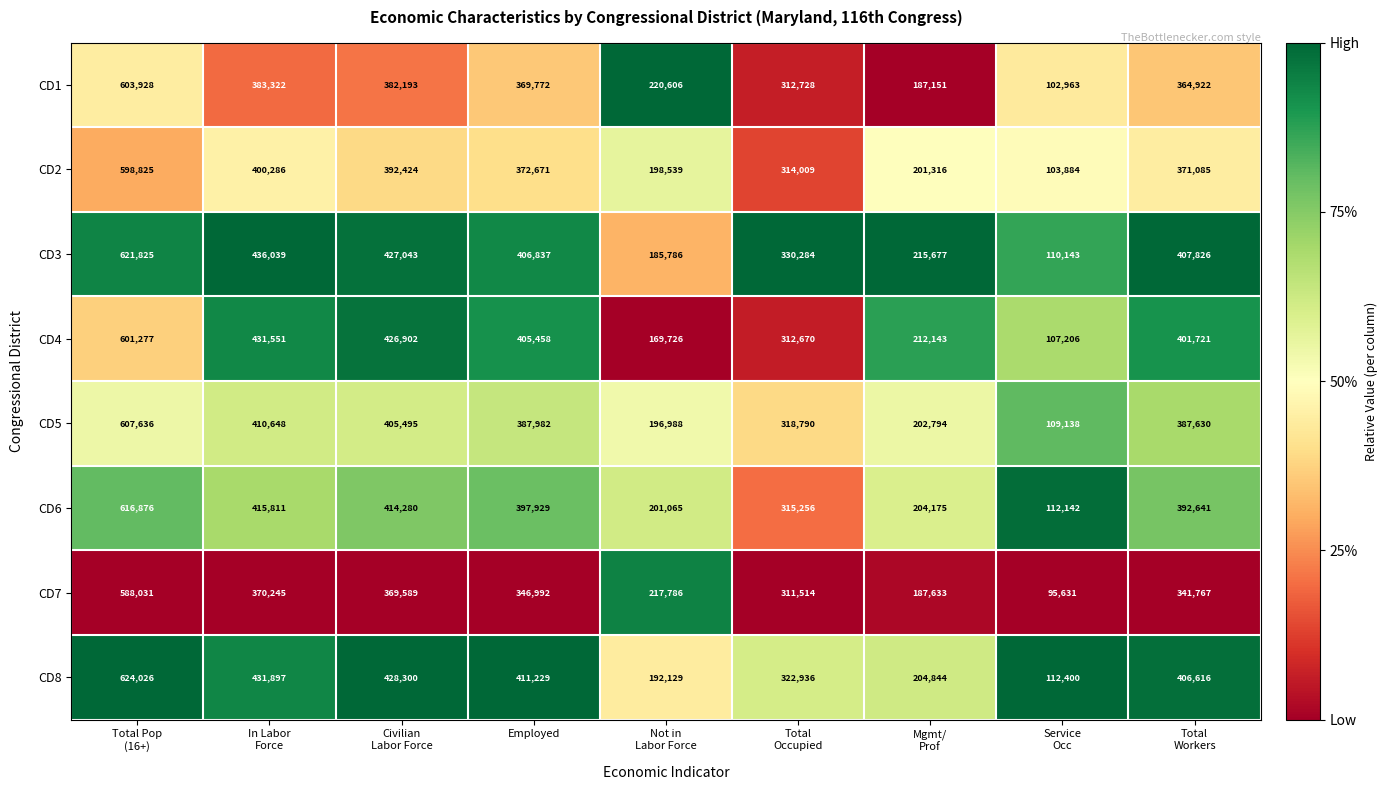

Rank the series by their maximum value, from lowest to highest.

CD7, CD2, CD4, CD1, CD5, CD6, CD3, CD8